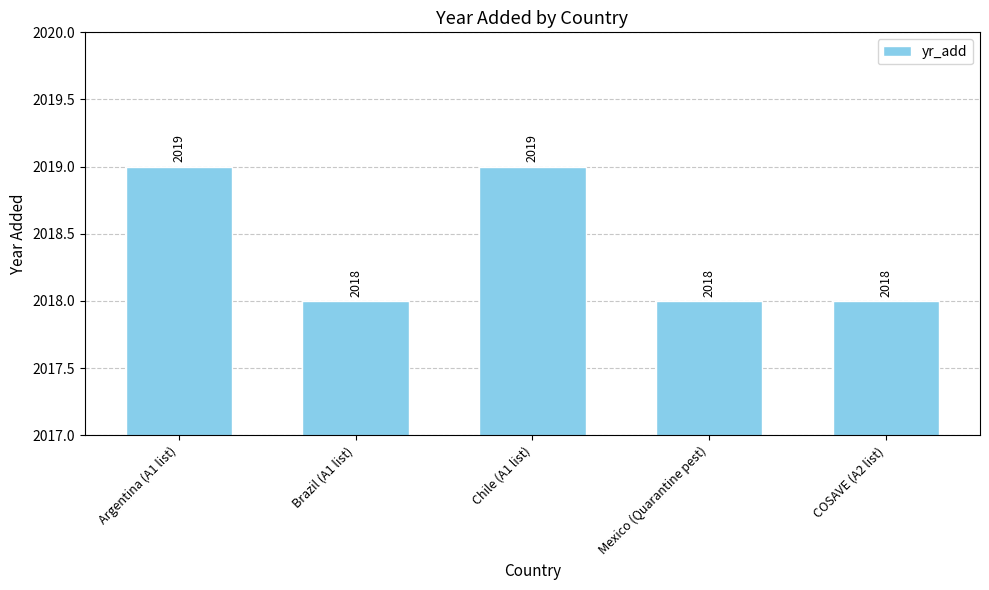

What is the label of the 2nd bar from the right?

Mexico (Quarantine pest)